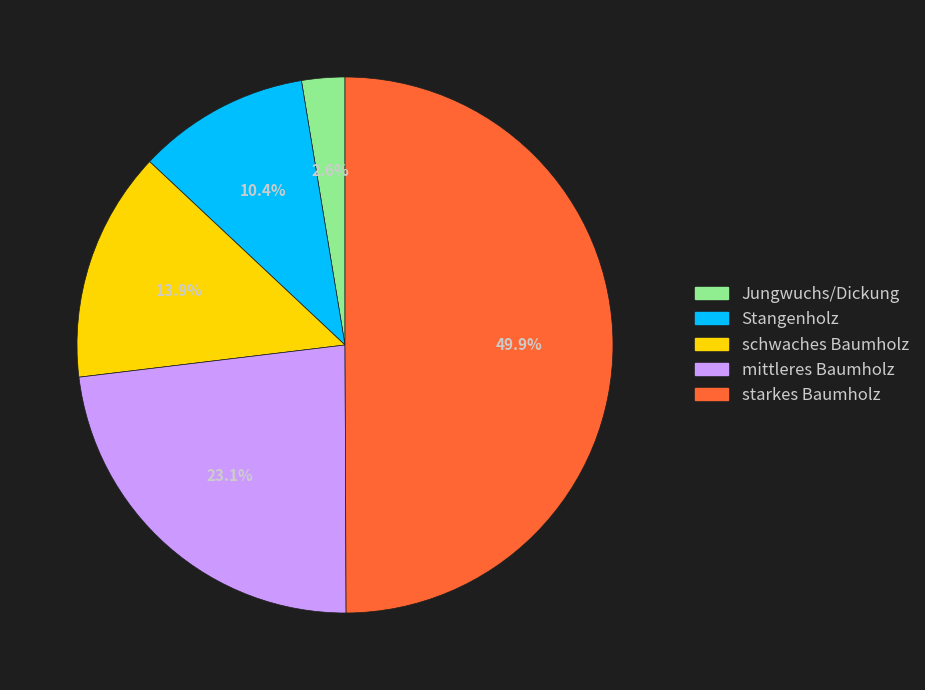

To the nearest percent, what percentage of the pie is mittleres Baumholz?

23%